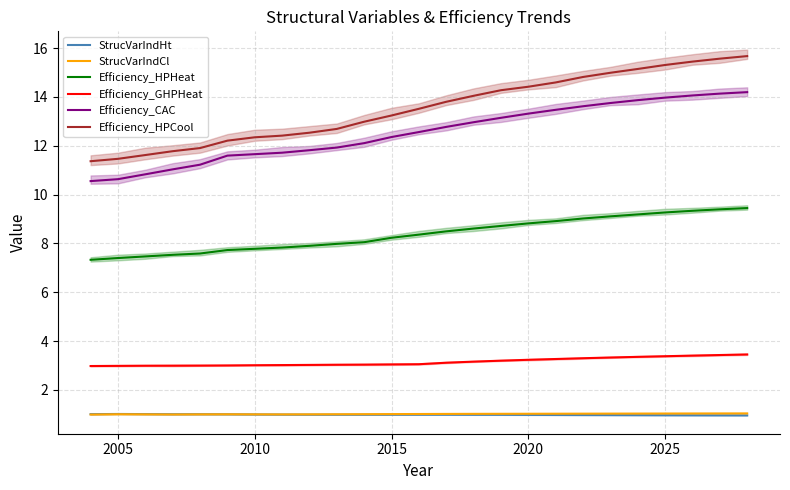

What is the minimum value for Efficiency_HPCool?

11.4